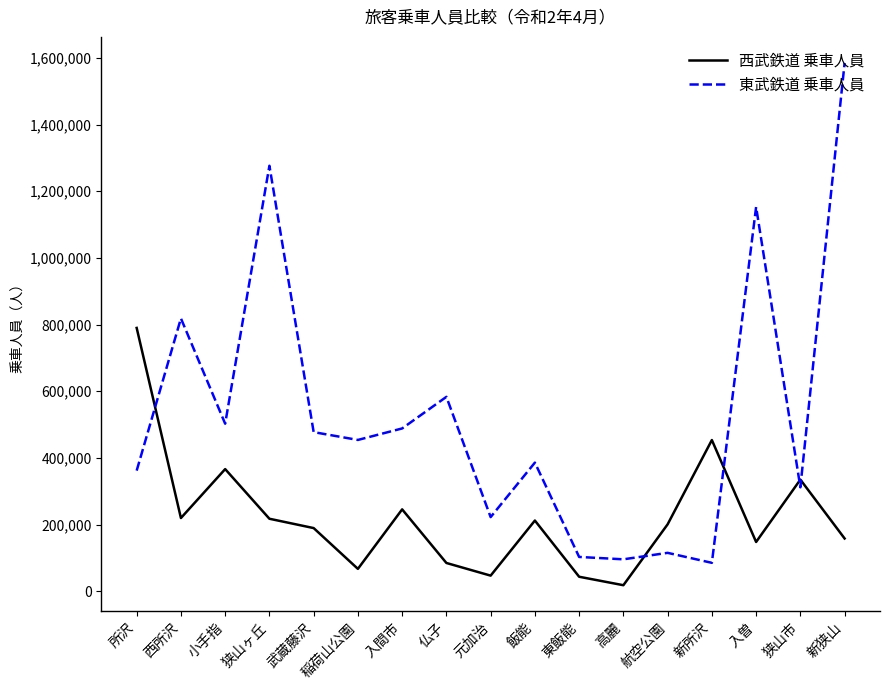

Where do 西武鉄道 乗車人員 and 東武鉄道 乗車人員 first cross each other?

所沢 and 西所沢